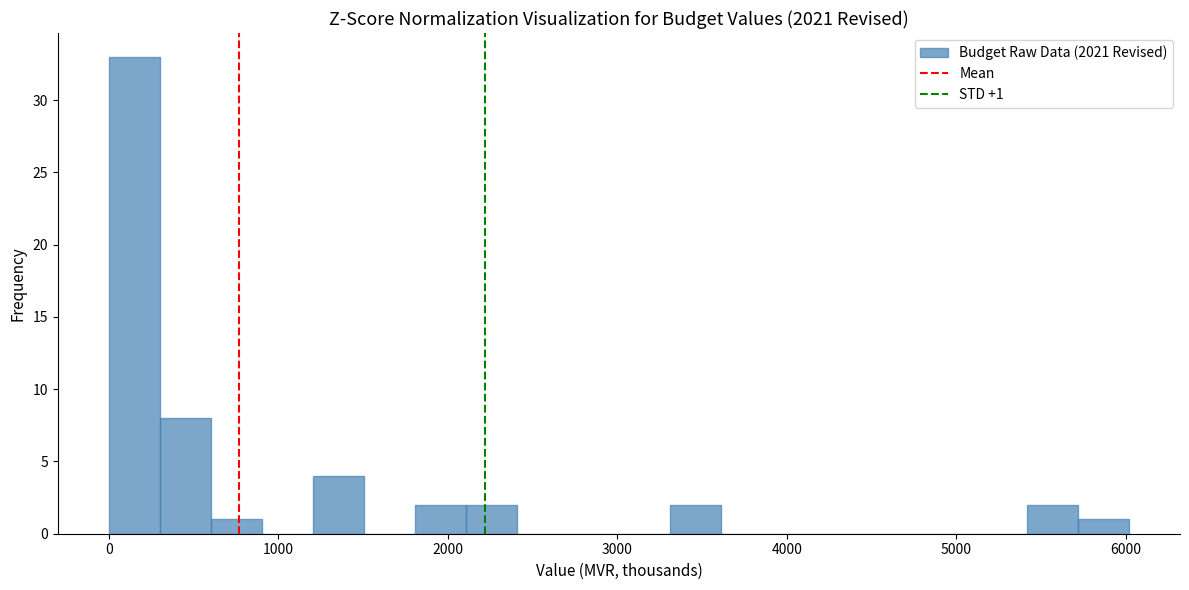

Read against the x-axis, roughly where is the centre of the tallest bar?

200